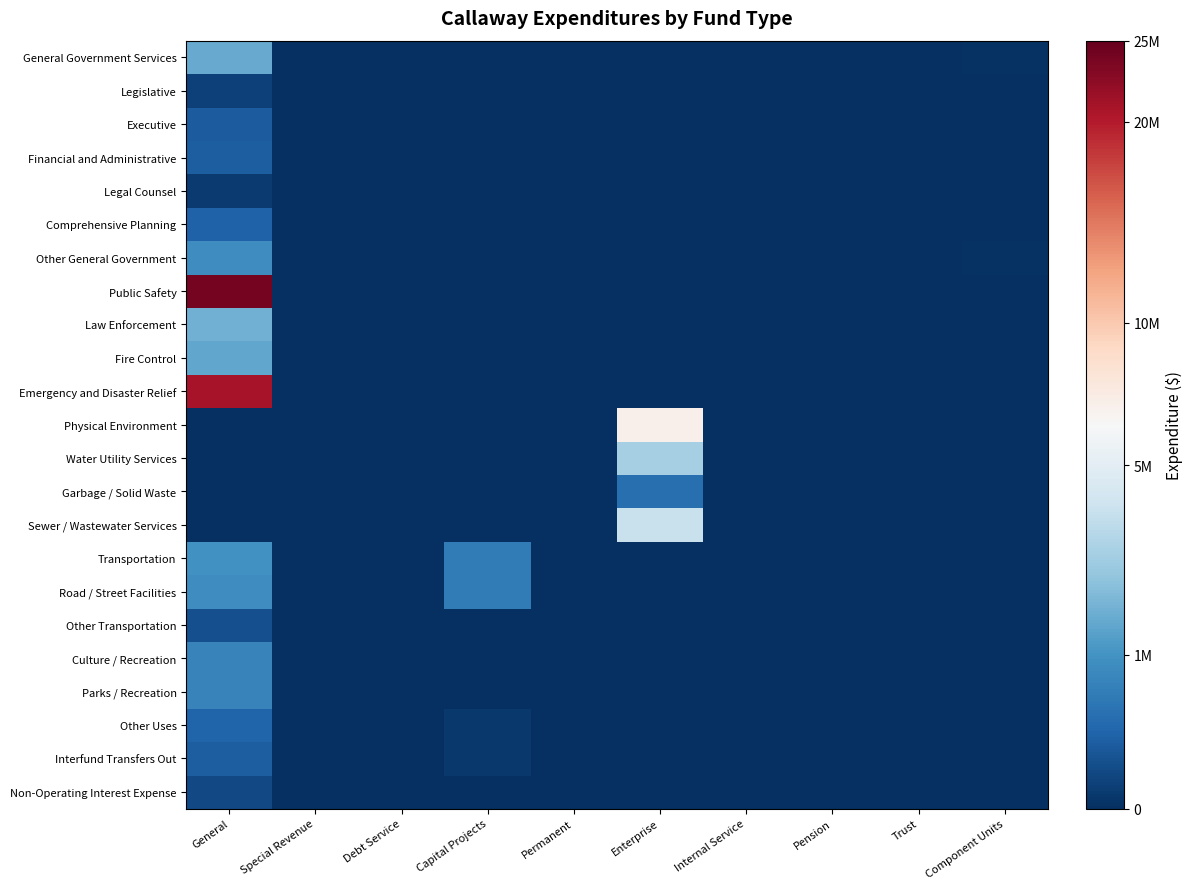

Which series has the largest total across all categories?

Public Safety